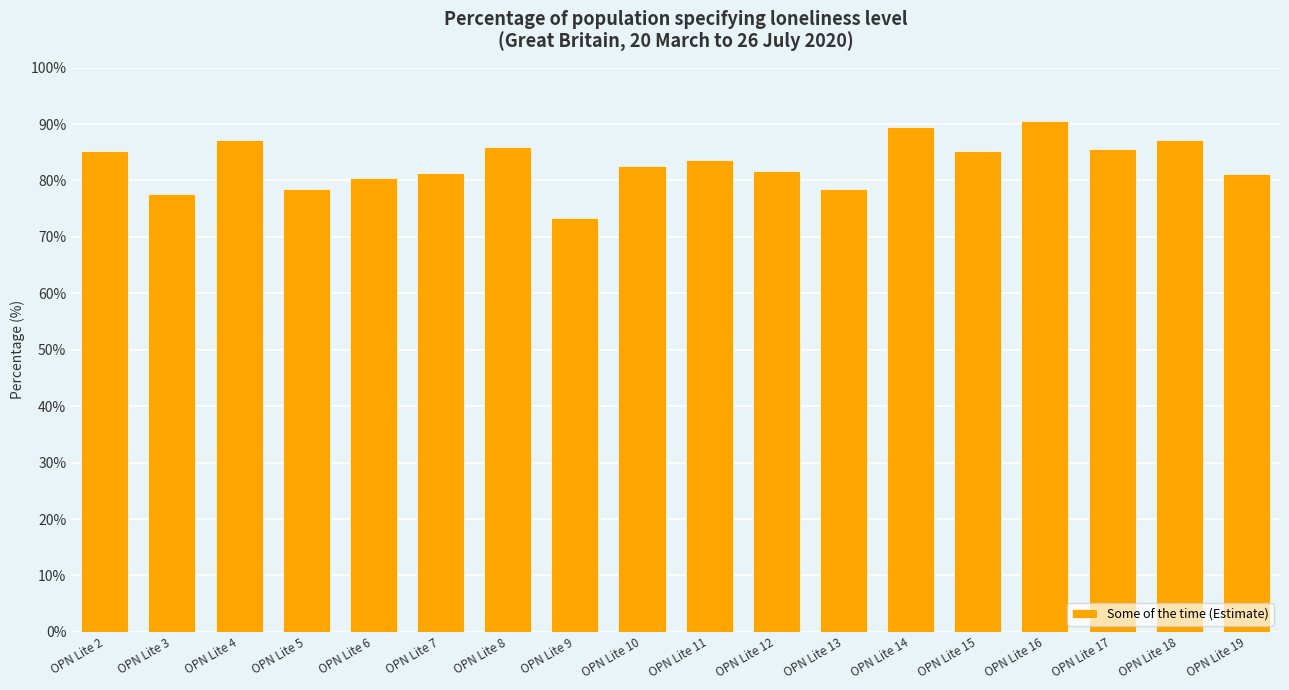

What is the value of the 13th bar from the left?

89.5